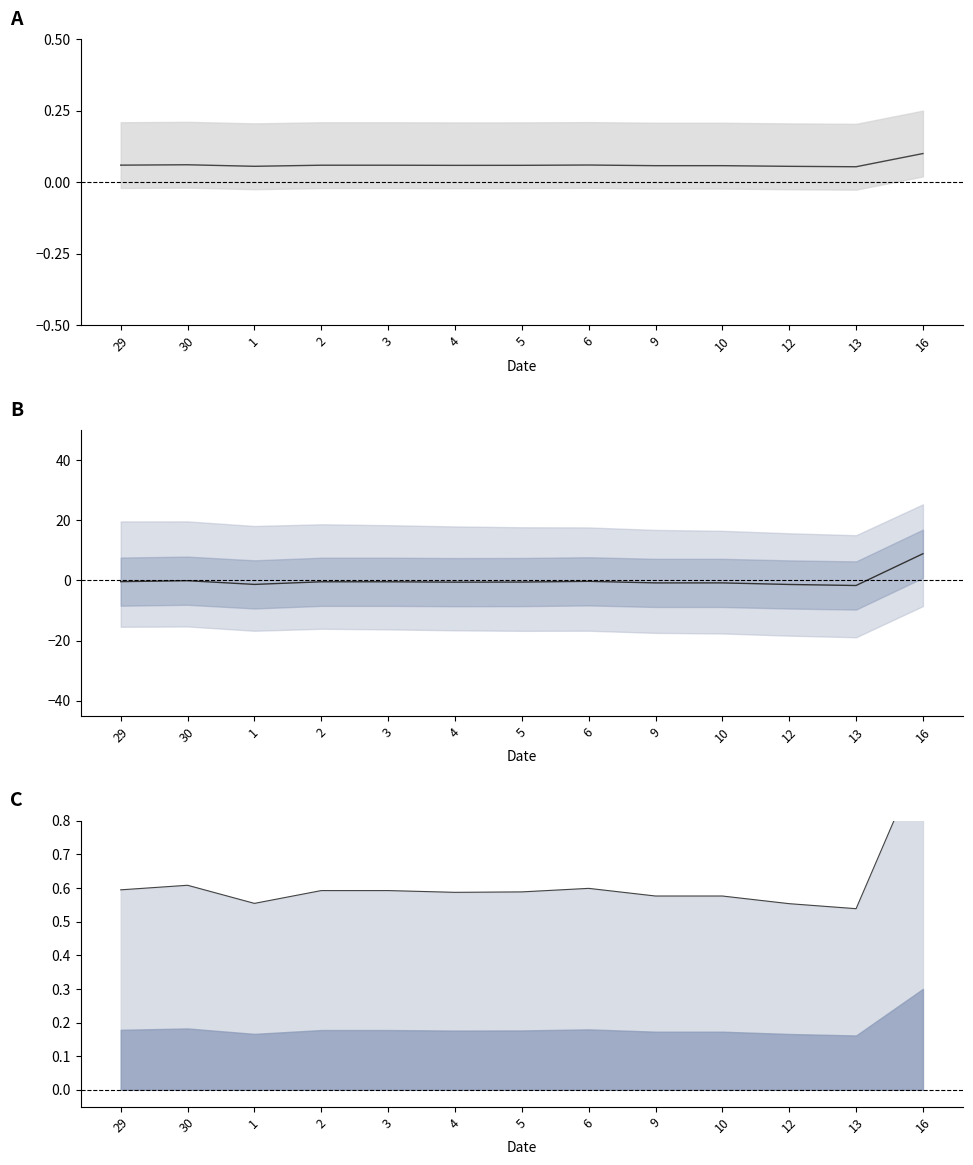

What is the label of the 7th point from the left?

5